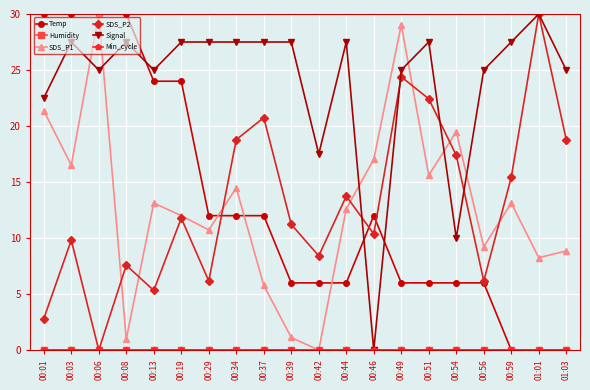

Rank the series by their maximum value, from lowest to highest.

Humidity, Min_cycle, Temp, SDS_P1, SDS_P2, Signal